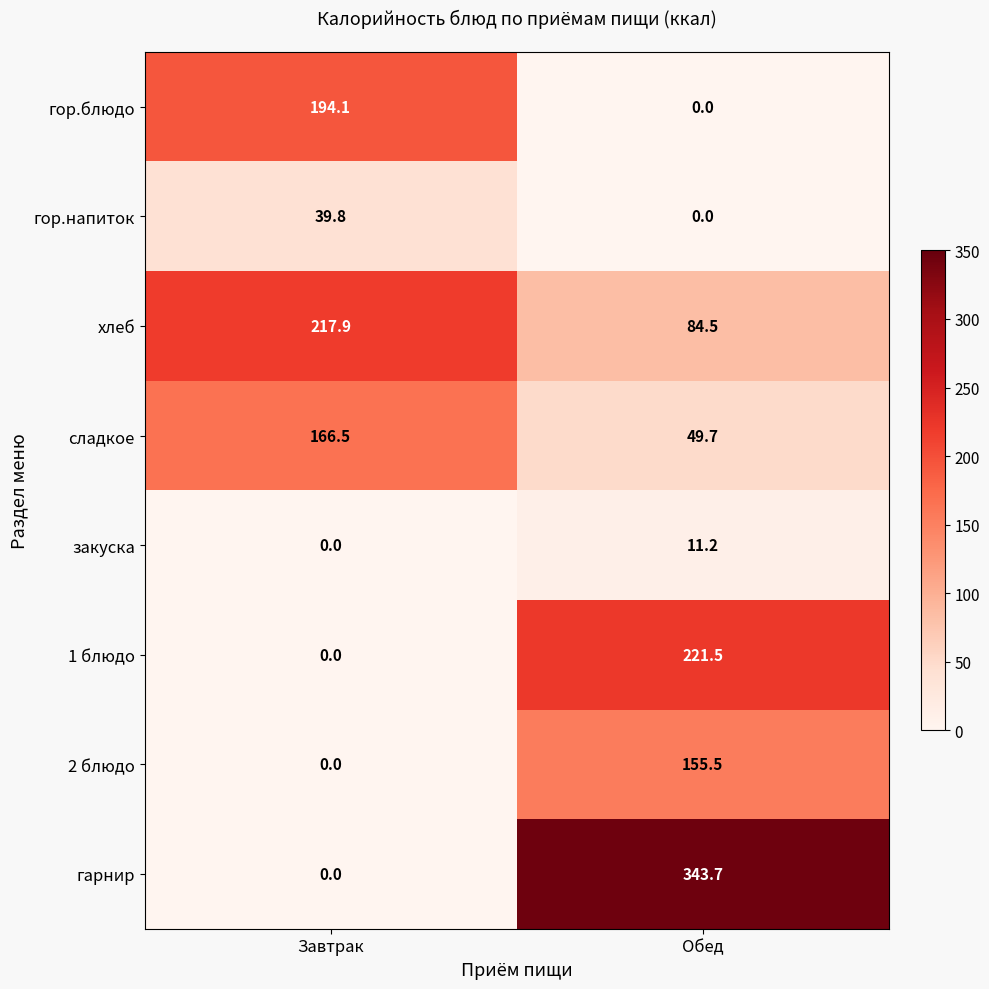

The value of гарнир at Обед is 570.4. True or false?

False